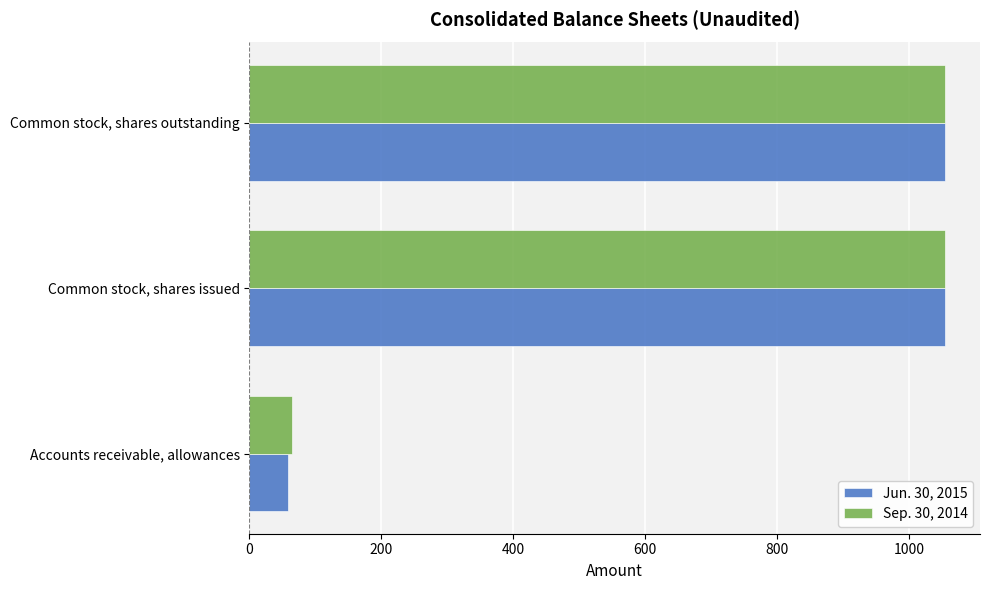

What is the sum of the Jun. 30, 2015 values at Accounts receivable, allowances and Common stock, shares issued?

1114